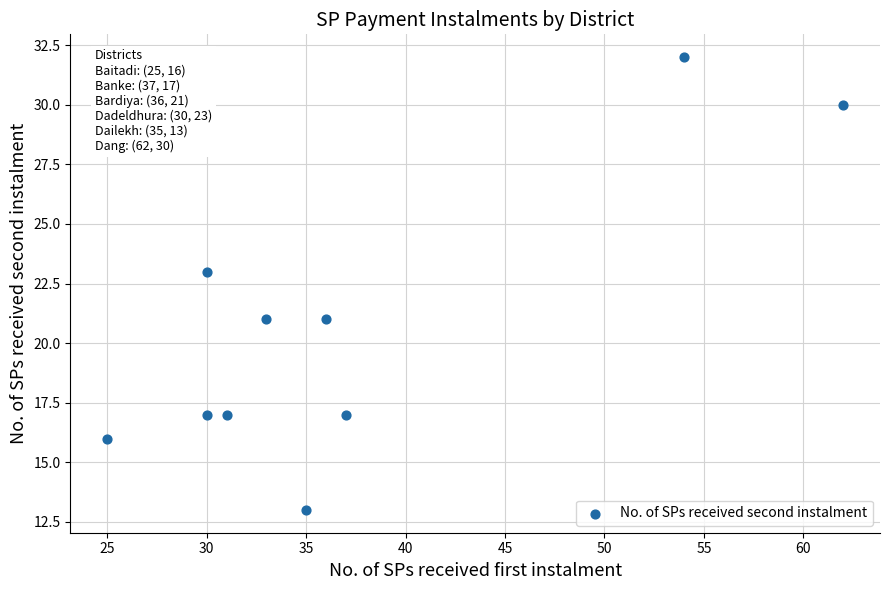

What is the average Y value?

21